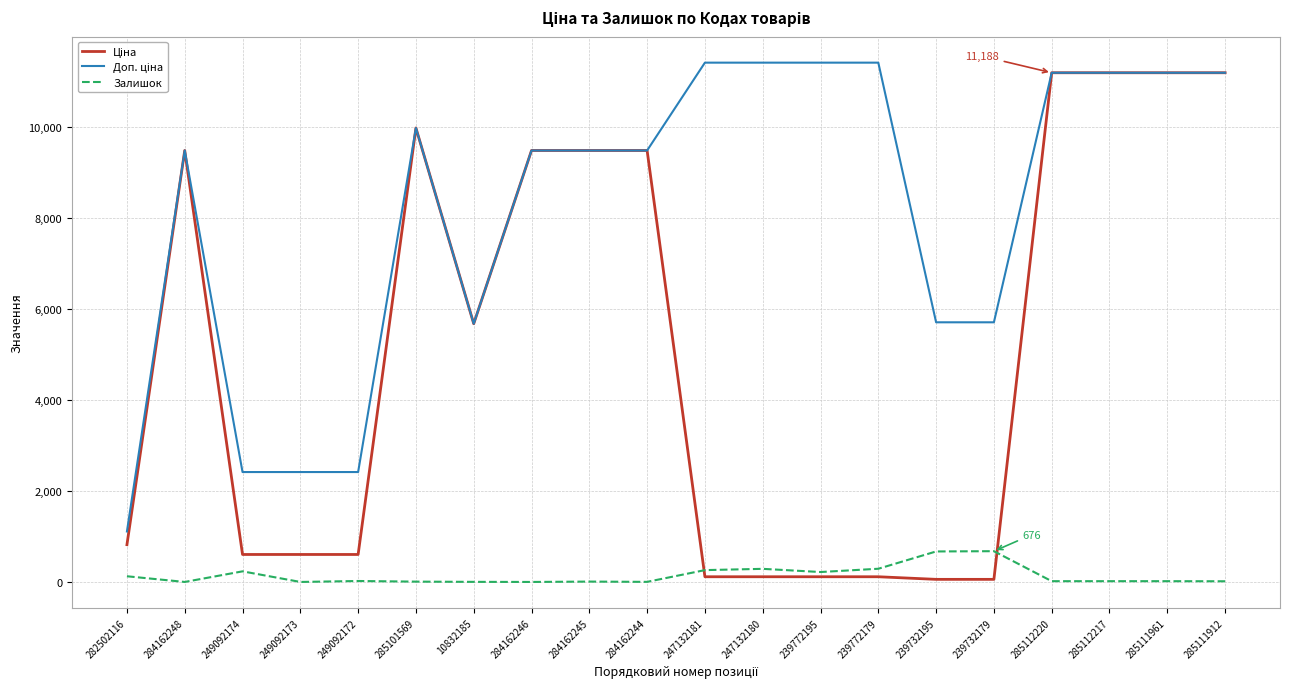

The Залишок series shows 8.0 at 284162245. True or false?

True